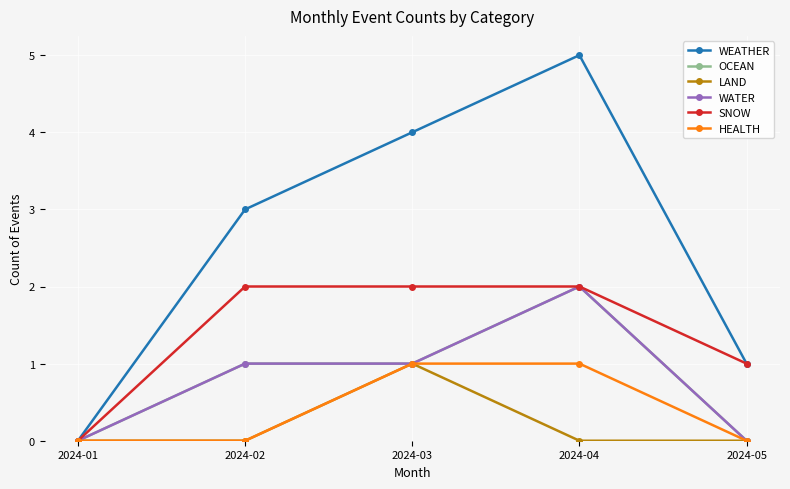

Rank the series by their maximum value, from highest to lowest.

WEATHER, OCEAN, WATER, SNOW, LAND, HEALTH